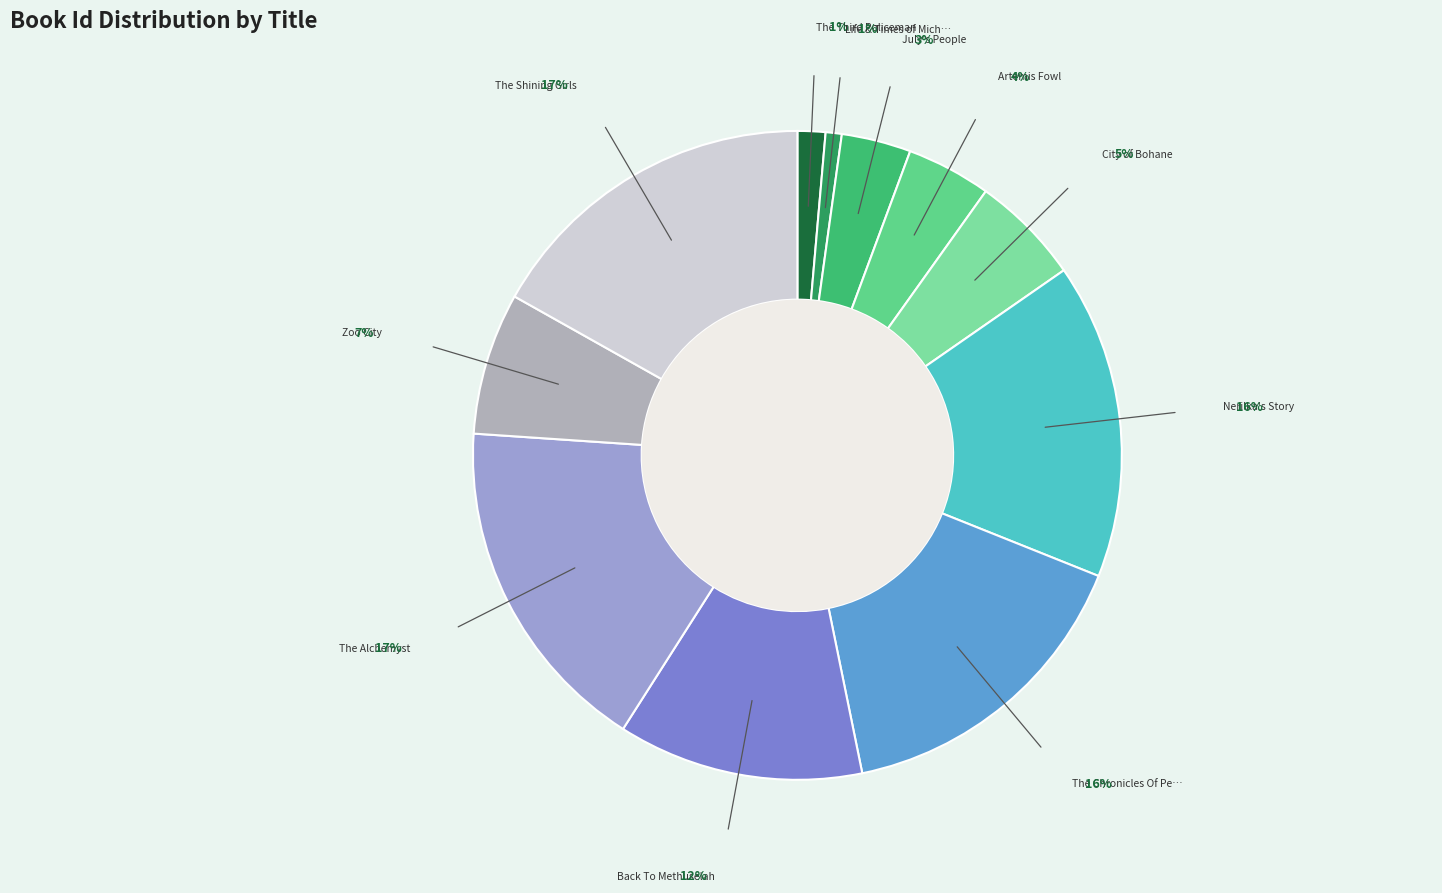

Which has a higher value, Artemis Fowl or The Shining Girls?

The Shining Girls